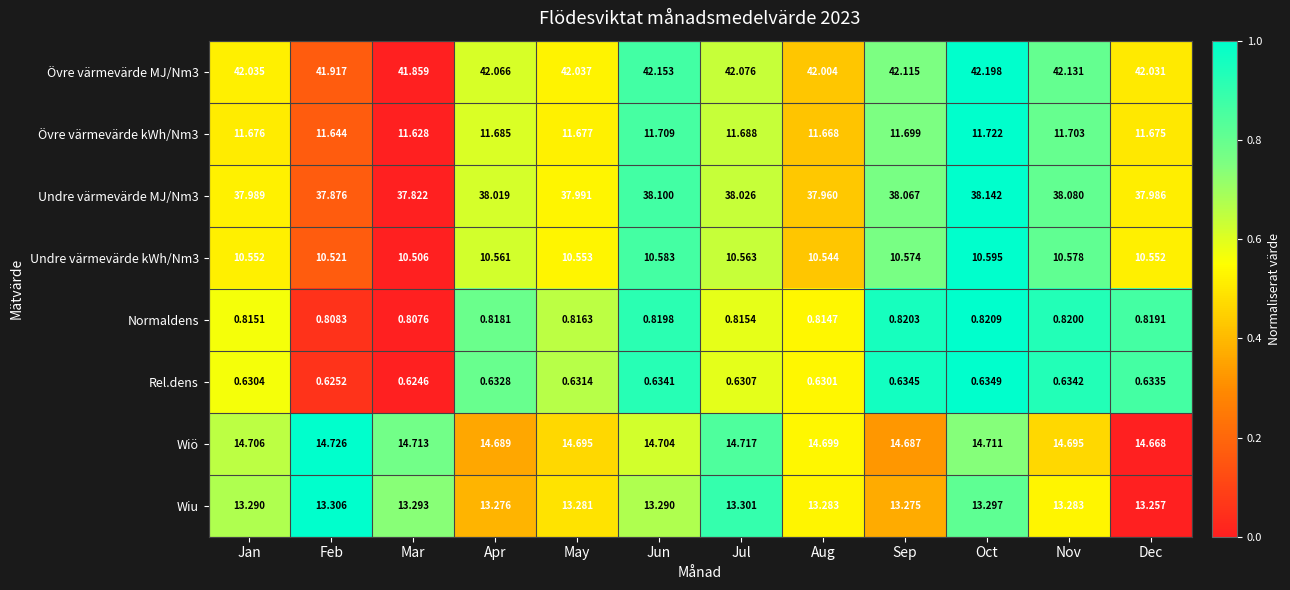

Which label corresponds to the largest value in the chart?

Oct